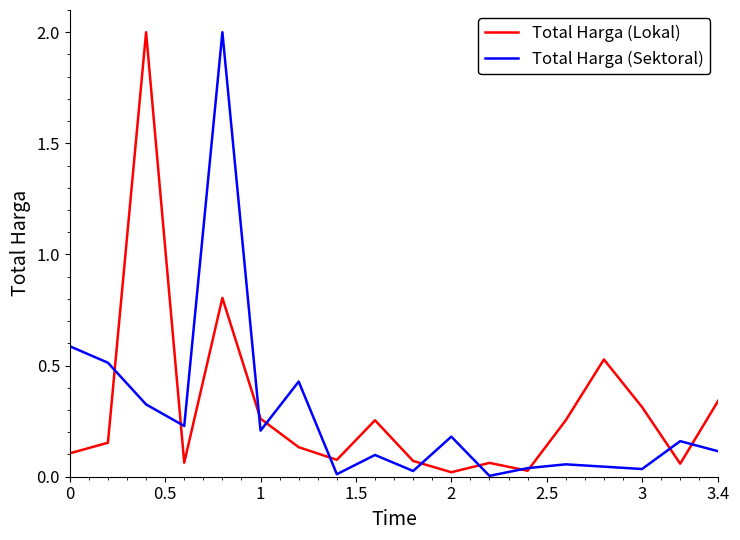

What is the maximum value shown in the chart?

2.0